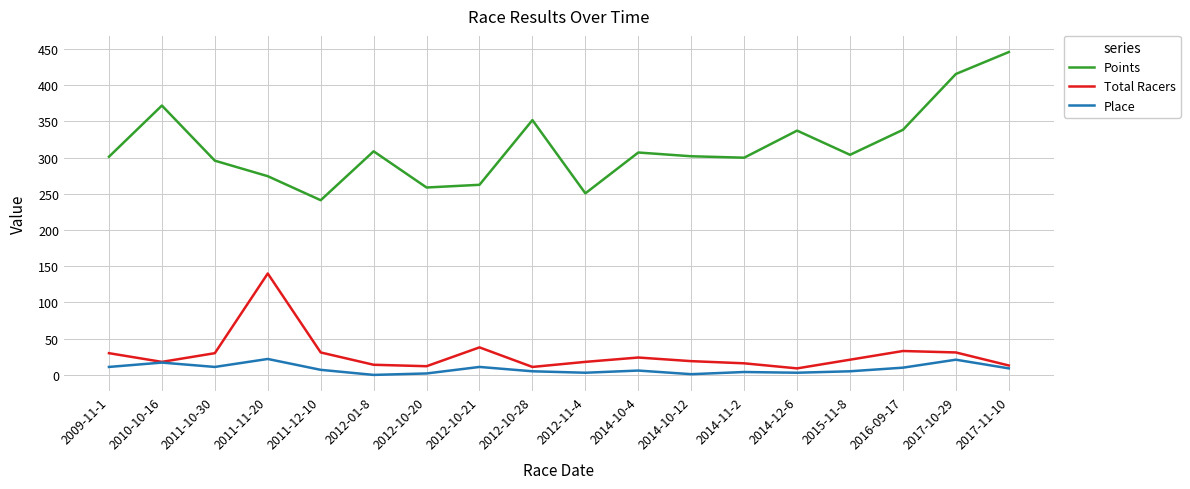

What is the total value across all series at 2012-10-21?

311.5